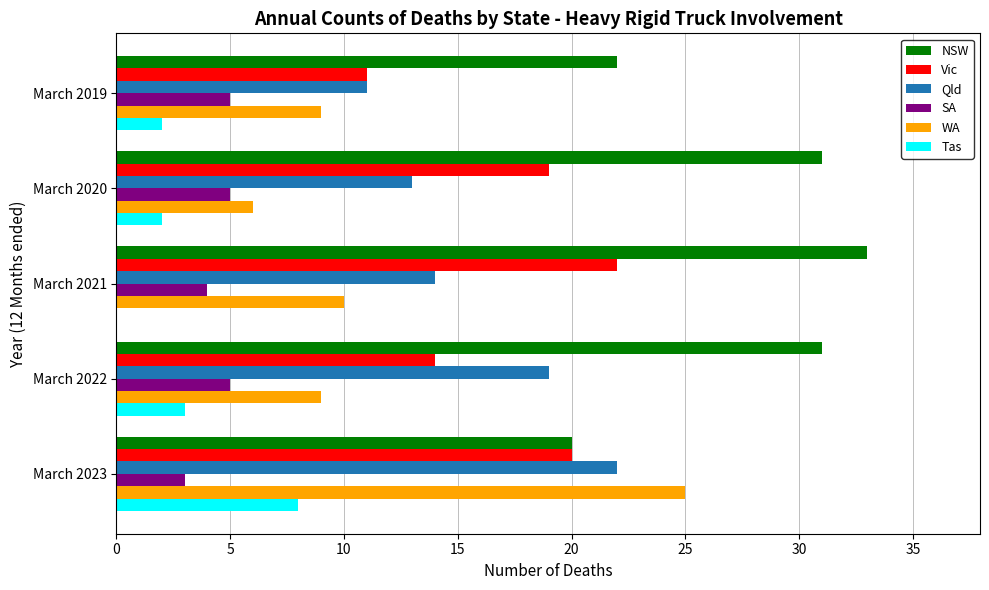

Between March 2019 and March 2020, which series saw the biggest shift?

NSW